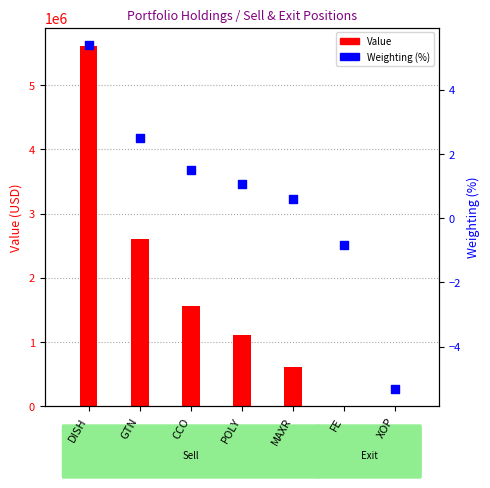

What is the total value across all series at XOP?

-5.3